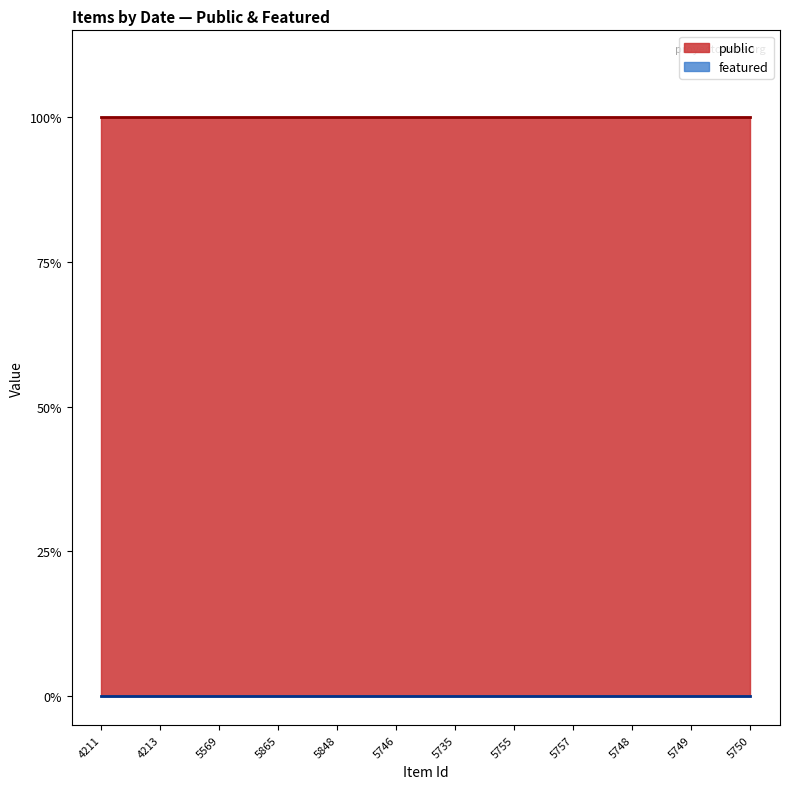

What is the sum of the public values at 5757 and 5848?

2